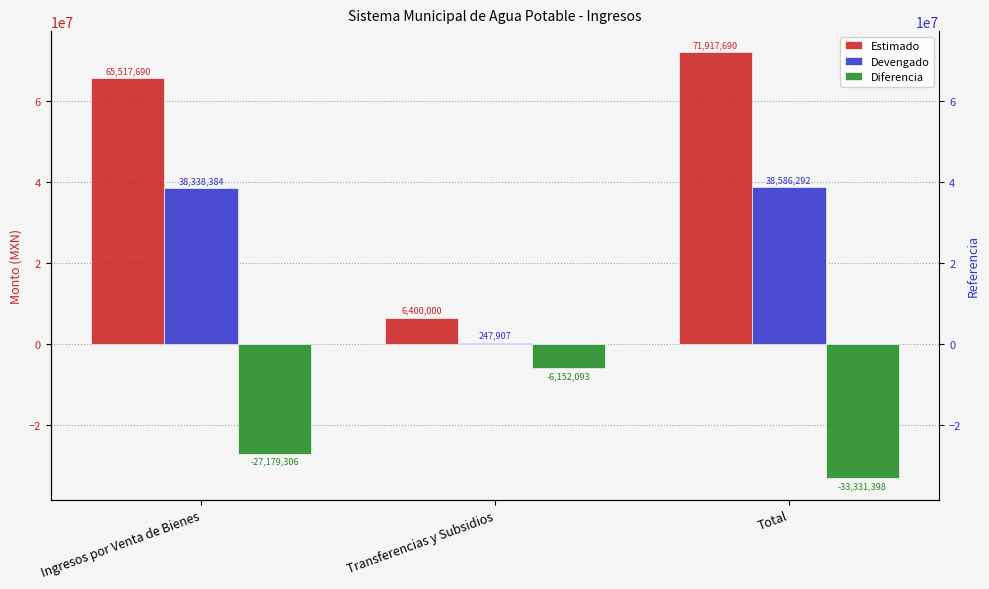

What are all the series names shown in the legend?

Estimado, Devengado, Diferencia